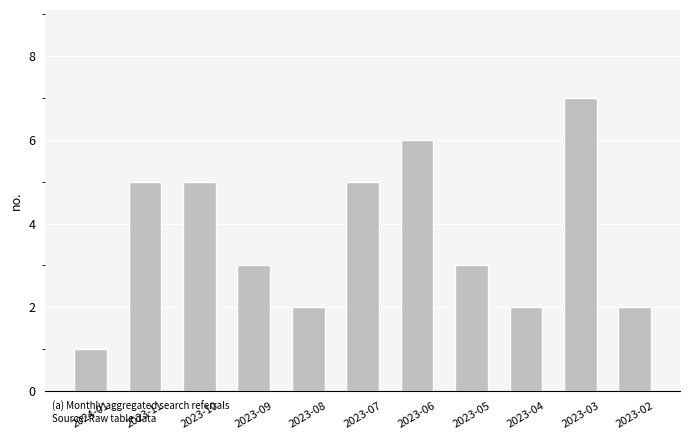

True or false: the data shows 2 at 2023-07.

False